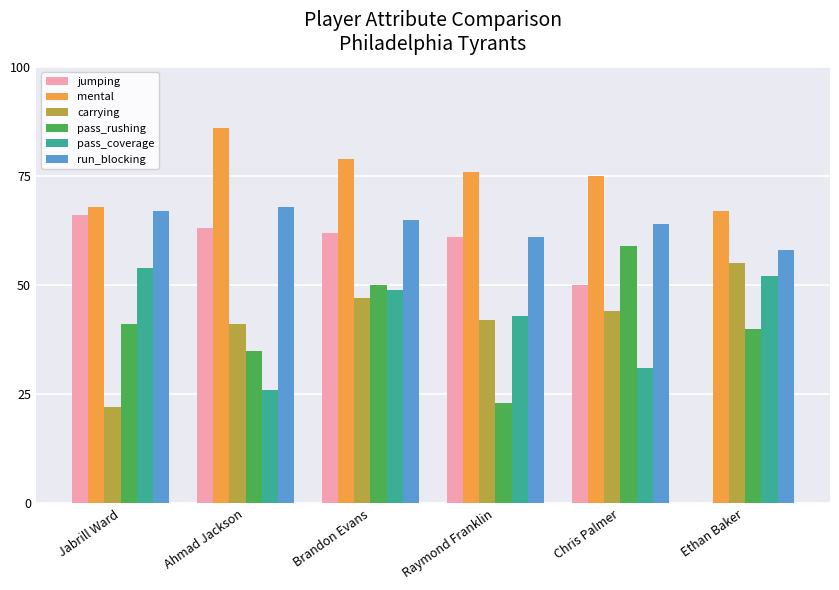

What is the sum of the pass_rushing values at Raymond Franklin and Brandon Evans?

73